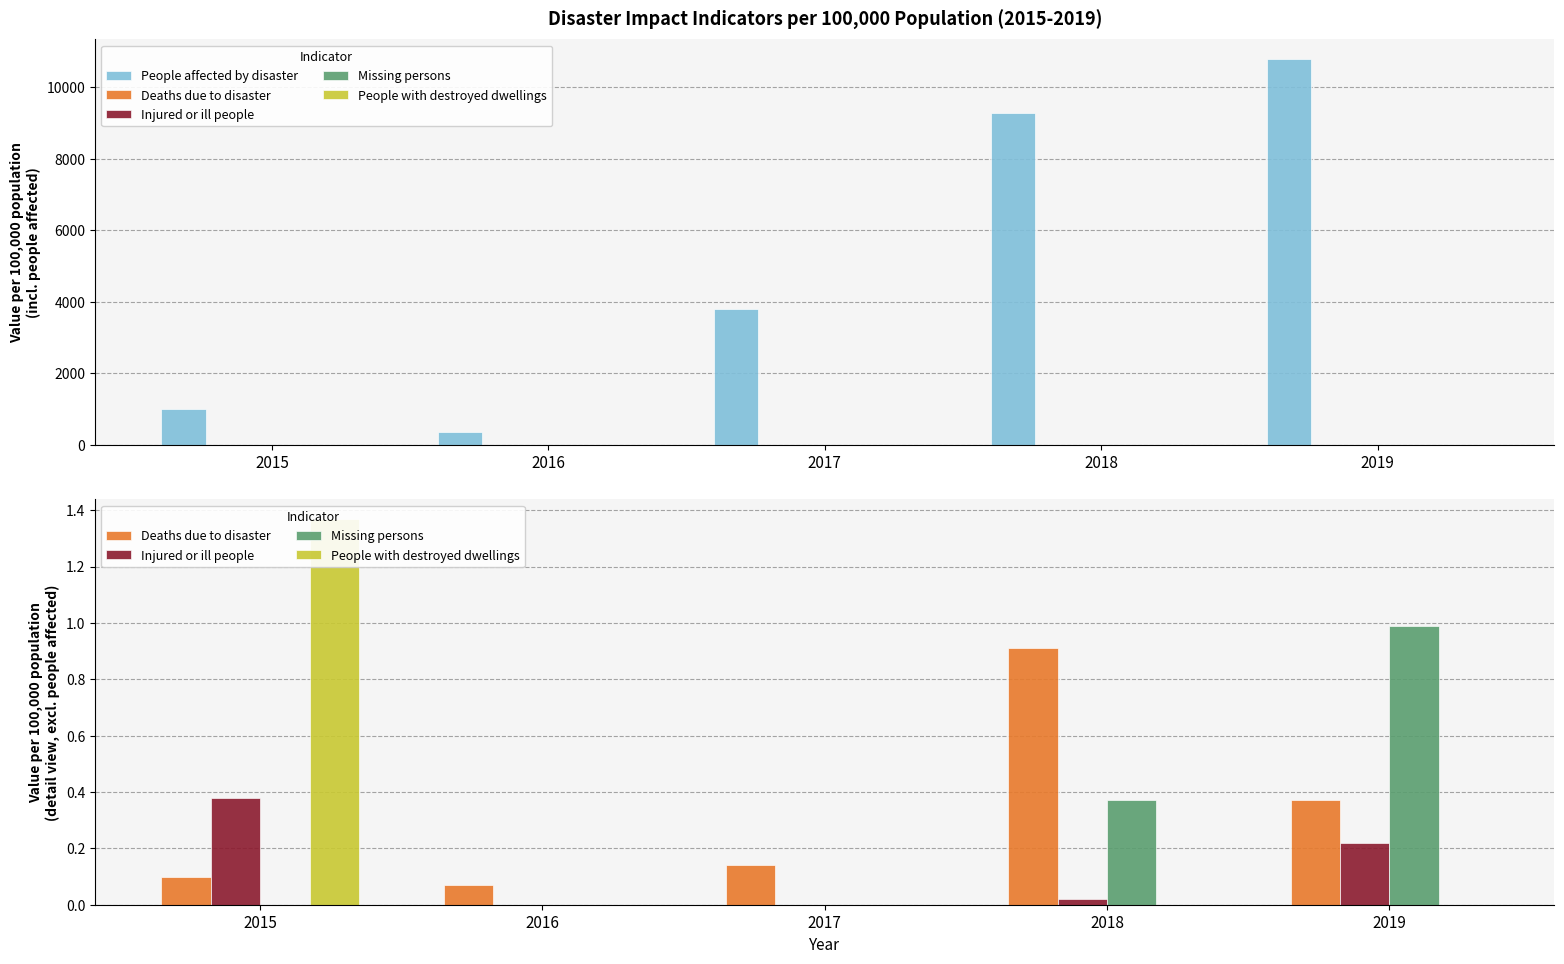

Rank the series at 2017 from lowest to highest value.

Injured or ill people, Missing persons, People with destroyed dwellings, Deaths due to disaster, People affected by disaster